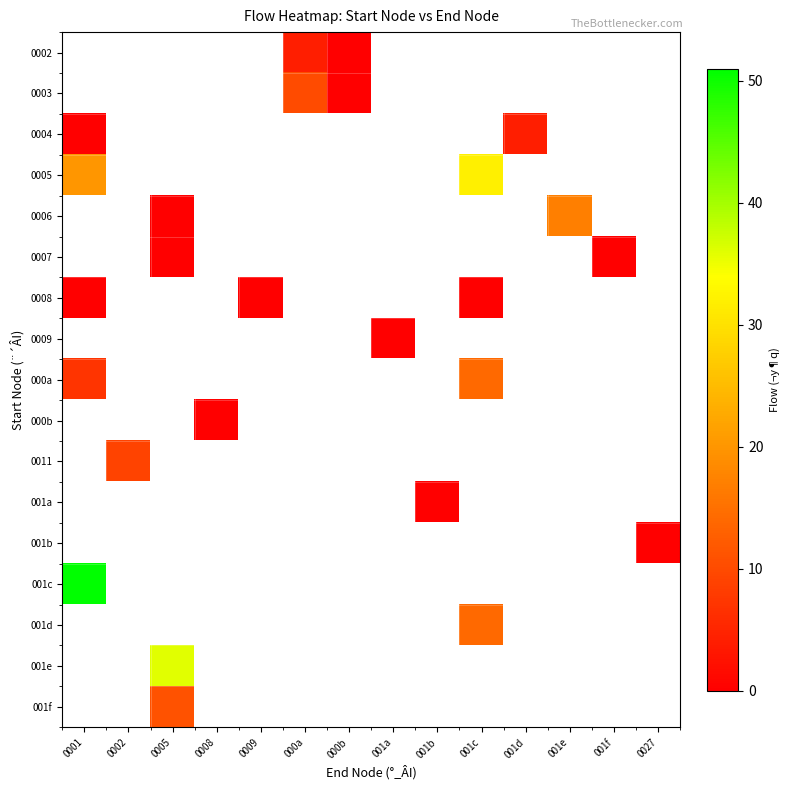

At which category does the chart reach its peak across all series?

0001